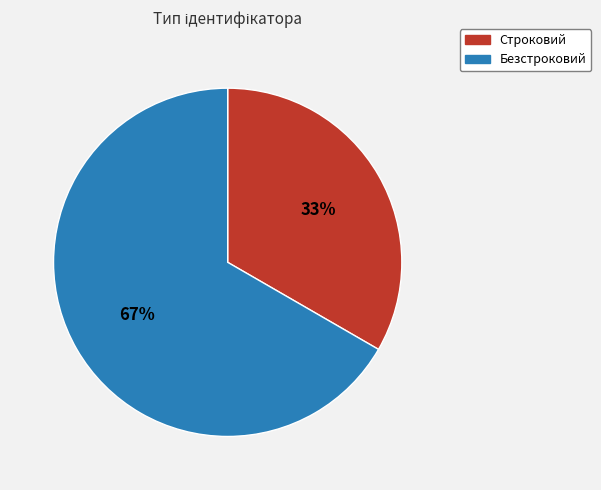

Which category has the smallest portion of the pie?

Строковий